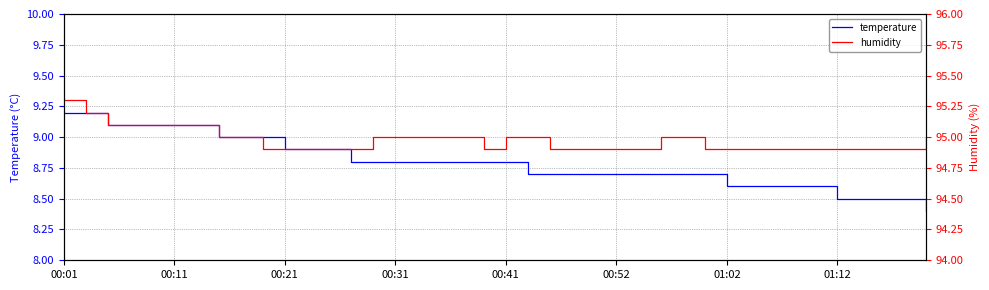

How many lines are shown in the chart?

2